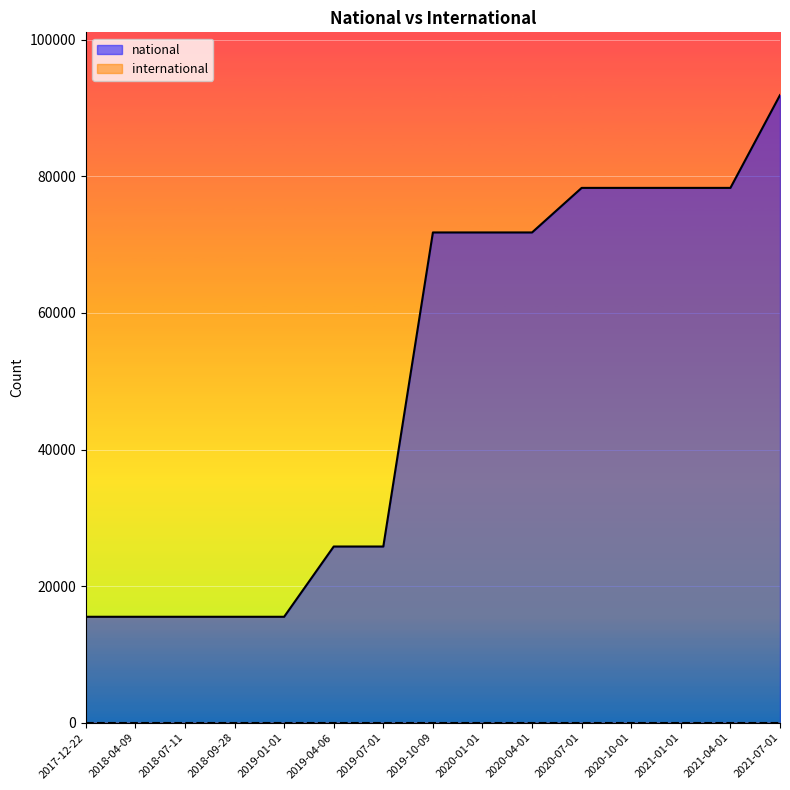

What is the value of the 12th point from the left?

78314